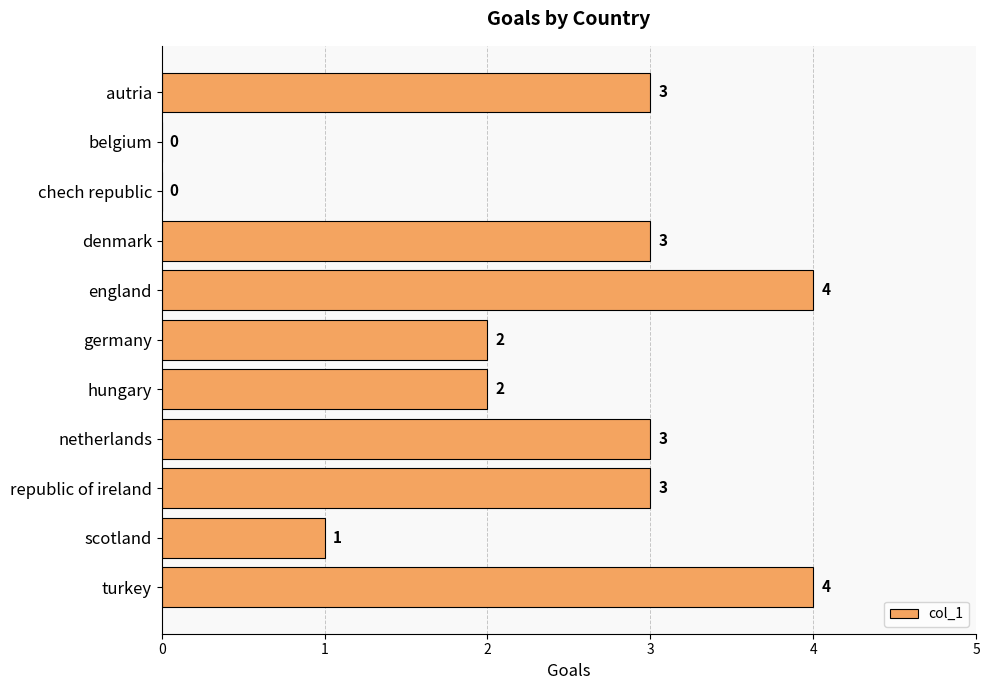

How many values are between 1 and 3?

7